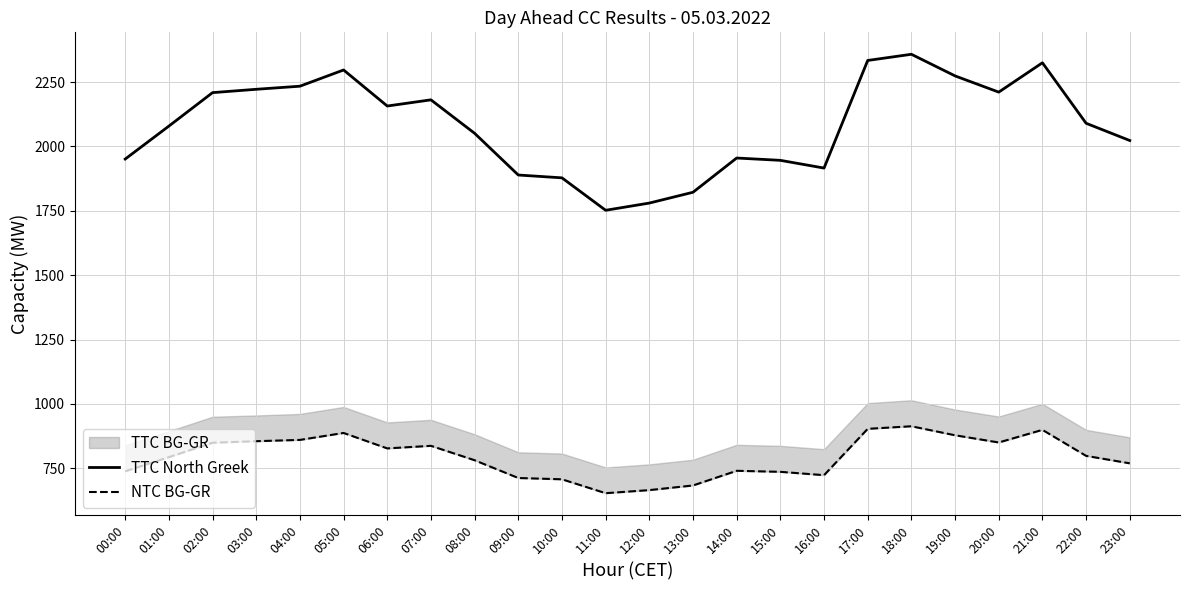

The value of TTC North Greek at 05:00 is 2297. True or false?

True